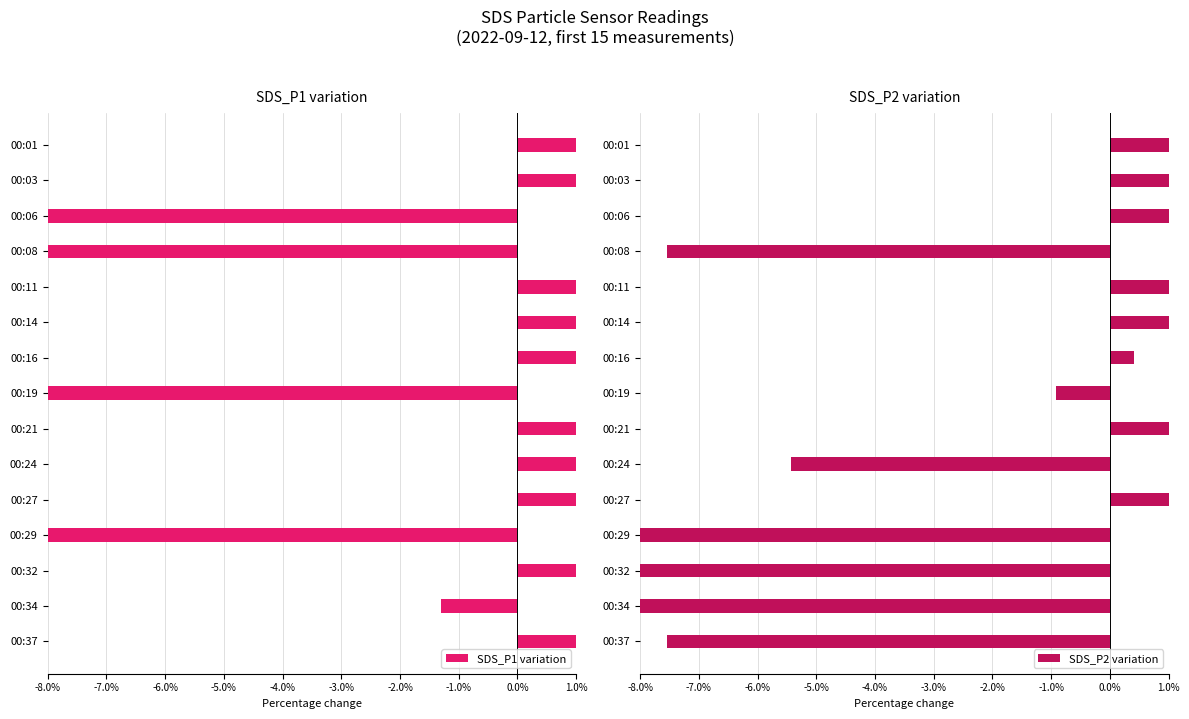

The SDS_P1 variation series shows 5.4 at 00:37. True or false?

False